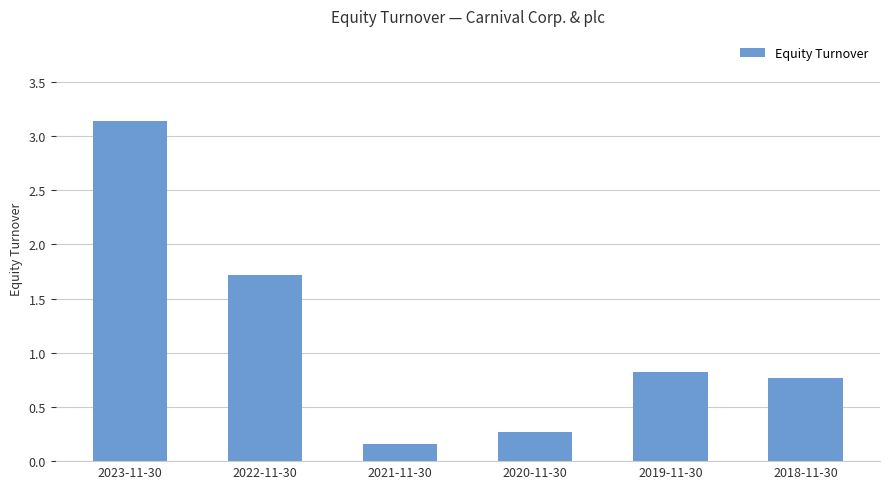

At which category does the chart reach its peak across all series?

2023-11-30